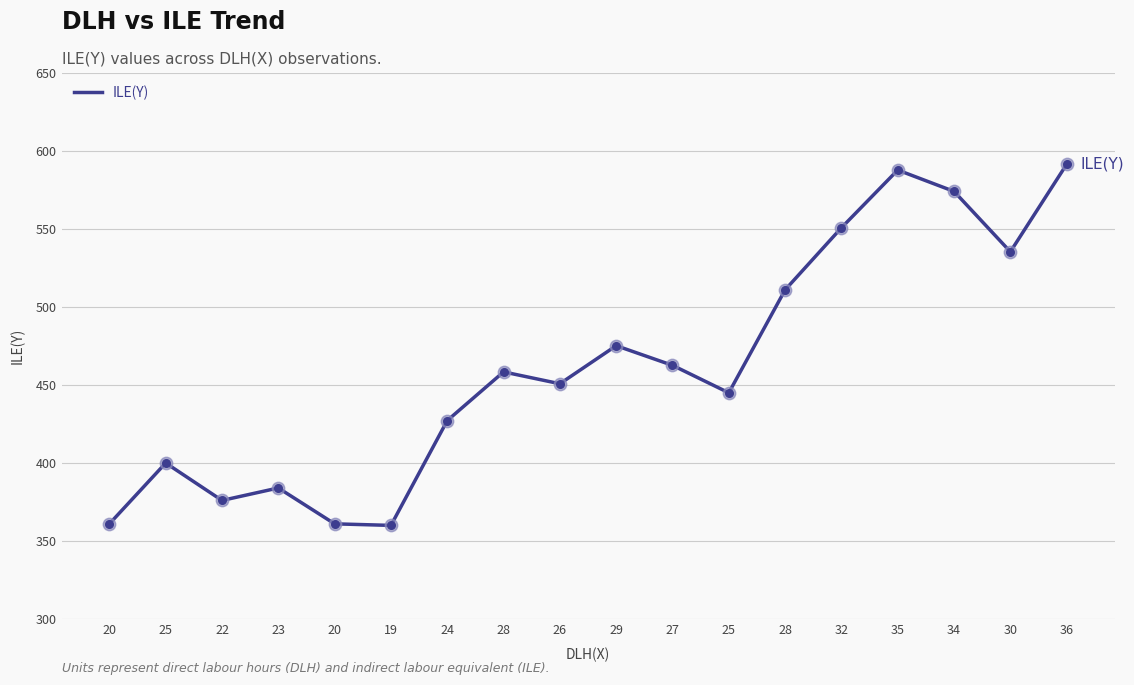

What is the ratio of the value at 22 to the value at 36?

0.6